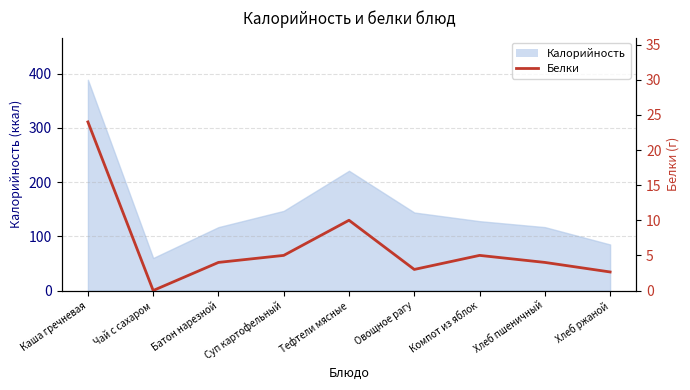

Between Батон нарезной and Хлеб ржаной, which is larger?

Батон нарезной